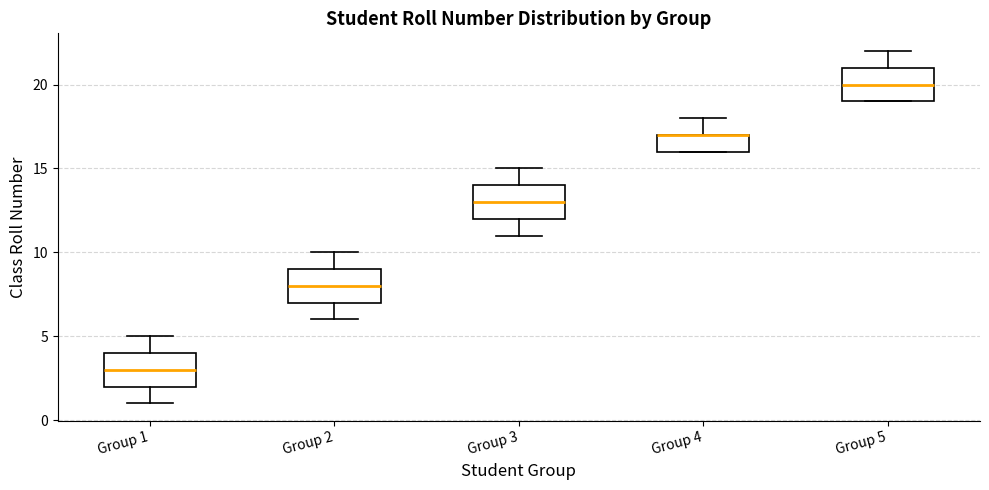

Where does the upper whisker of the box for Group 4 end on the y-axis? The values are not printed on the chart, so give them approximately, as read against the axis.

18